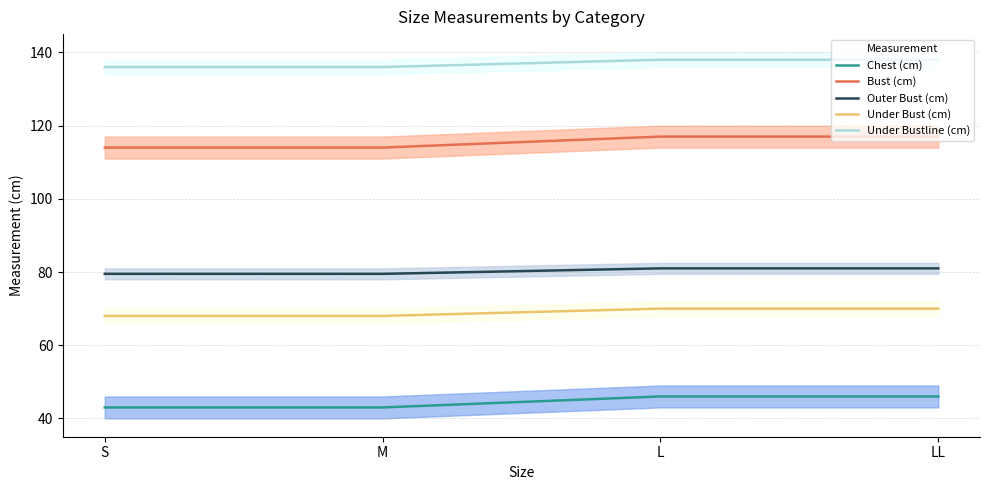

Which label corresponds to the smallest value in the chart?

S